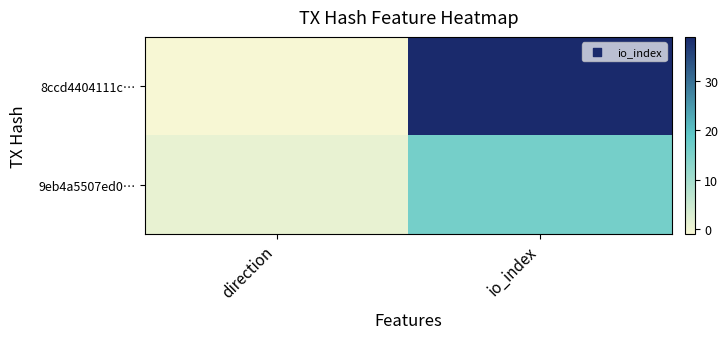

At which category is the sum across all series the highest?

io_index